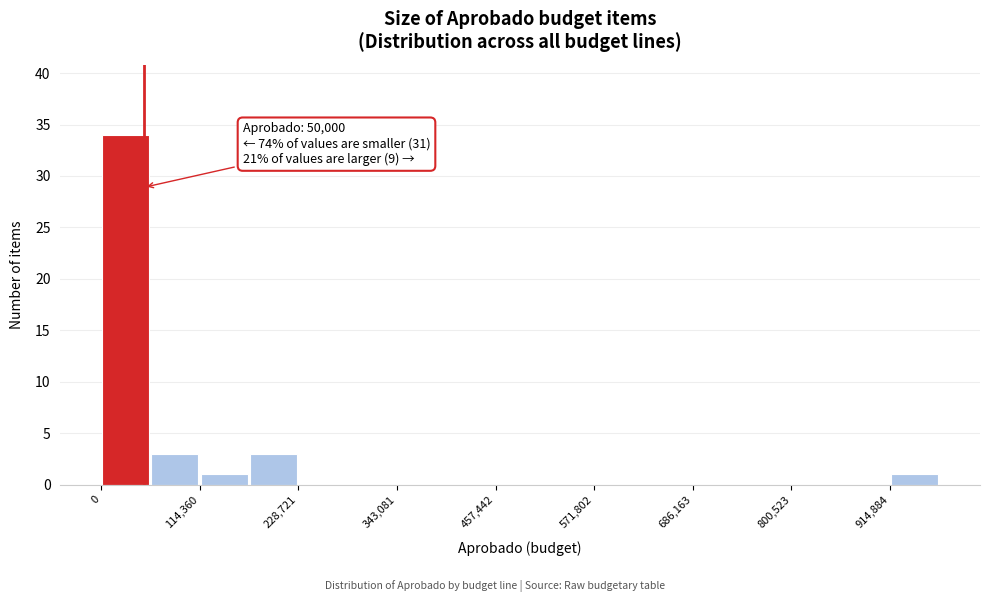

Read against the x-axis, roughly where is the centre of the tallest bar?

20000